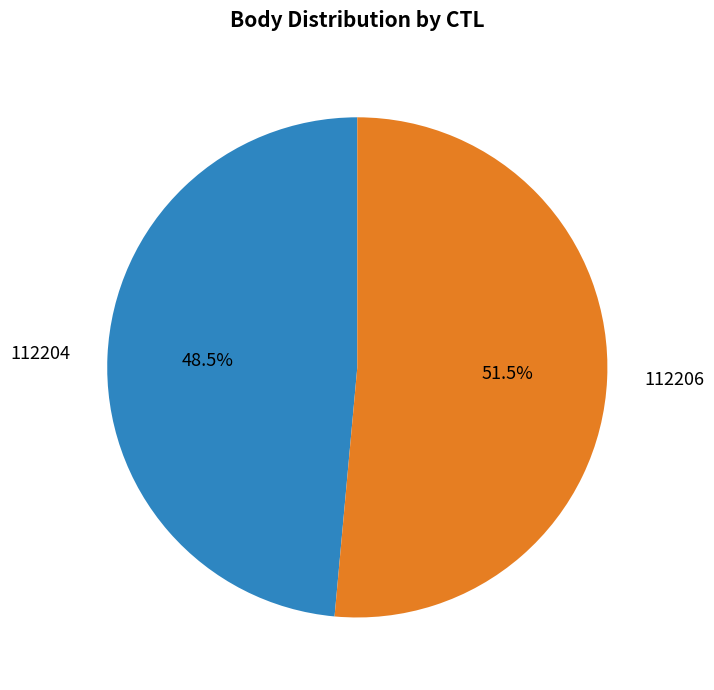

Between 112204 and 112206, which is larger?

112206